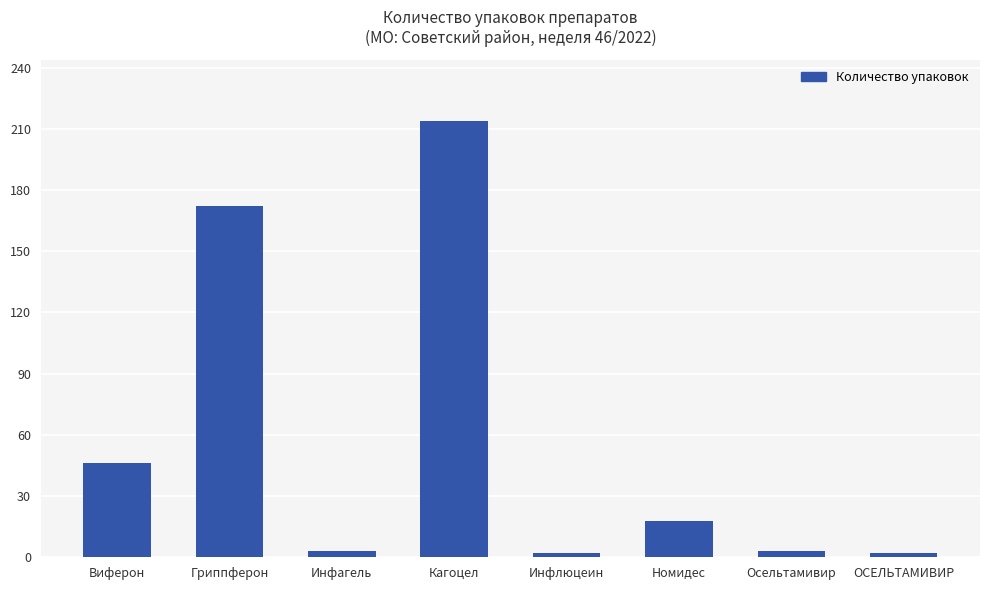

What is the maximum value shown in the chart?

214